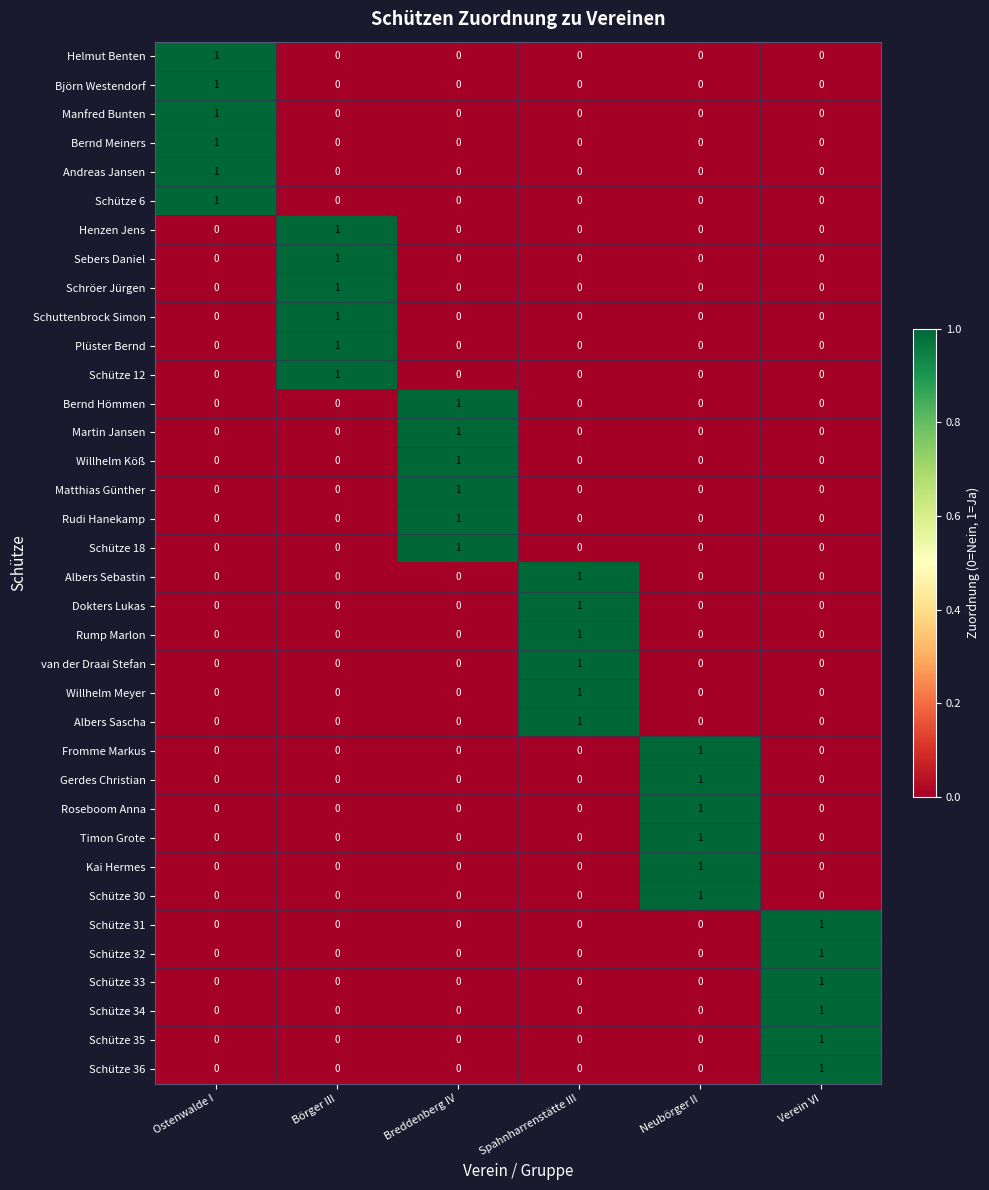

At how many categories does at least one series exceed 0?

6